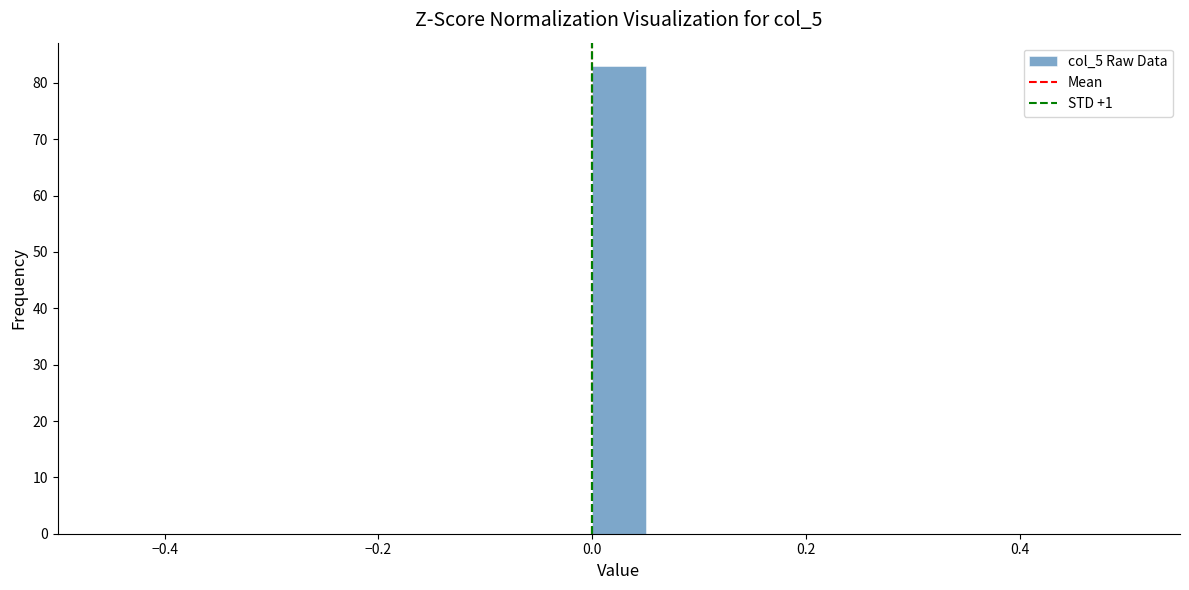

Around what value on the x-axis is the tallest bar? Give the approximate position of its centre, as read against the axis.

0.02